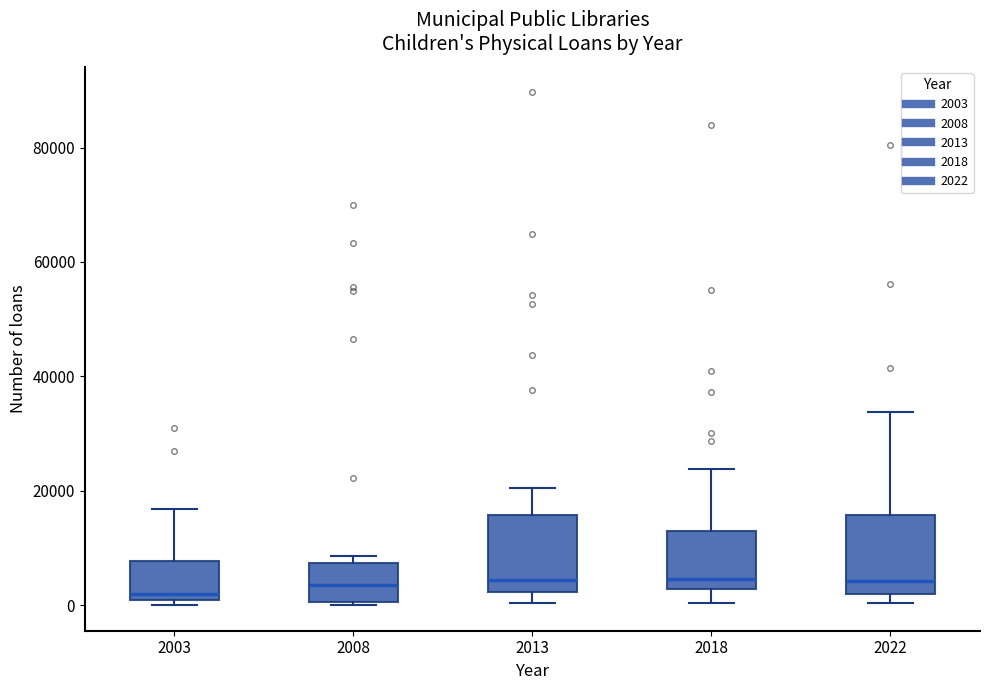

Reading left to right, read every box against the y-axis: the position of its median line, the range the box covers, and the ends of its whiskers. The values are not printed on the chart, so give them approximately, as read against the axis.

2003: median 2000, box 0 to 8000, whiskers 0 (just below the box's lower edge) to 16000
2008: median 4000, box 0 to 8000, whiskers 0 to 8000 (just above the box's upper edge)
2013: median 4000, box 2000 to 16000, whiskers 0 to 20000
2018: median 4000, box 2000 to 12000, whiskers 0 to 24000
2022: median 4000, box 2000 to 16000, whiskers 0 to 34000